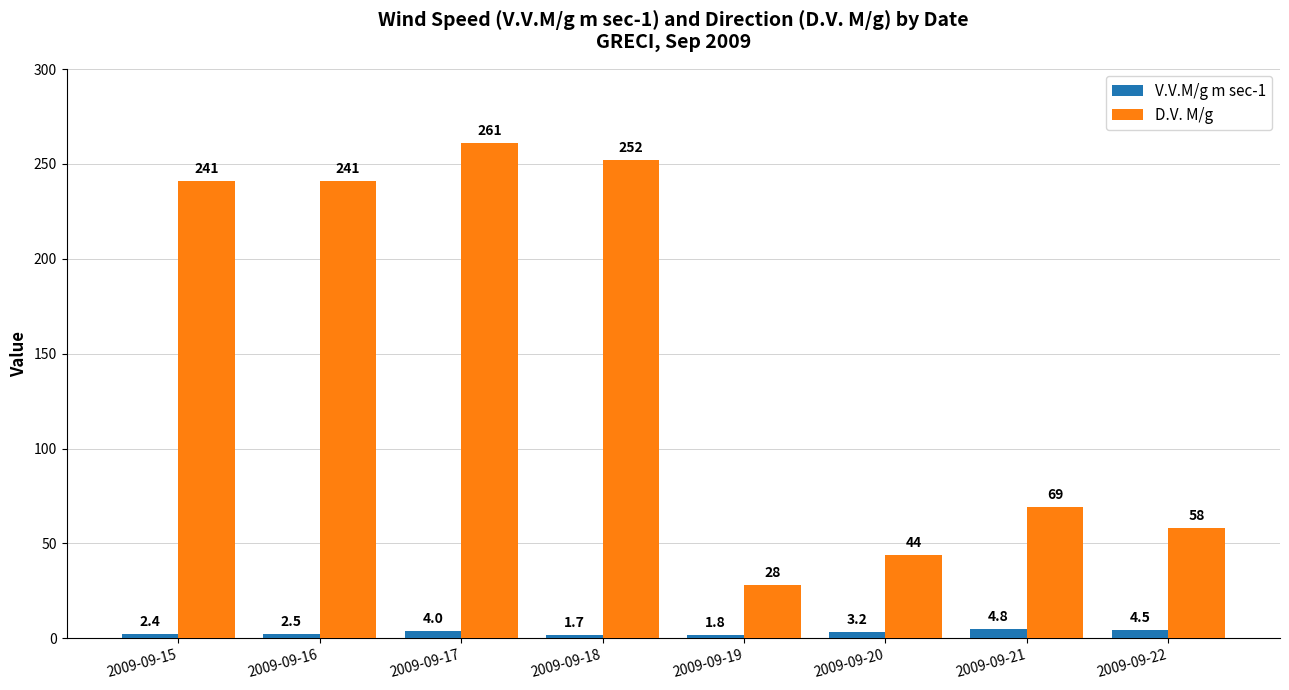

What value does the D.V. M/g series have at 2009-09-20?

44.0